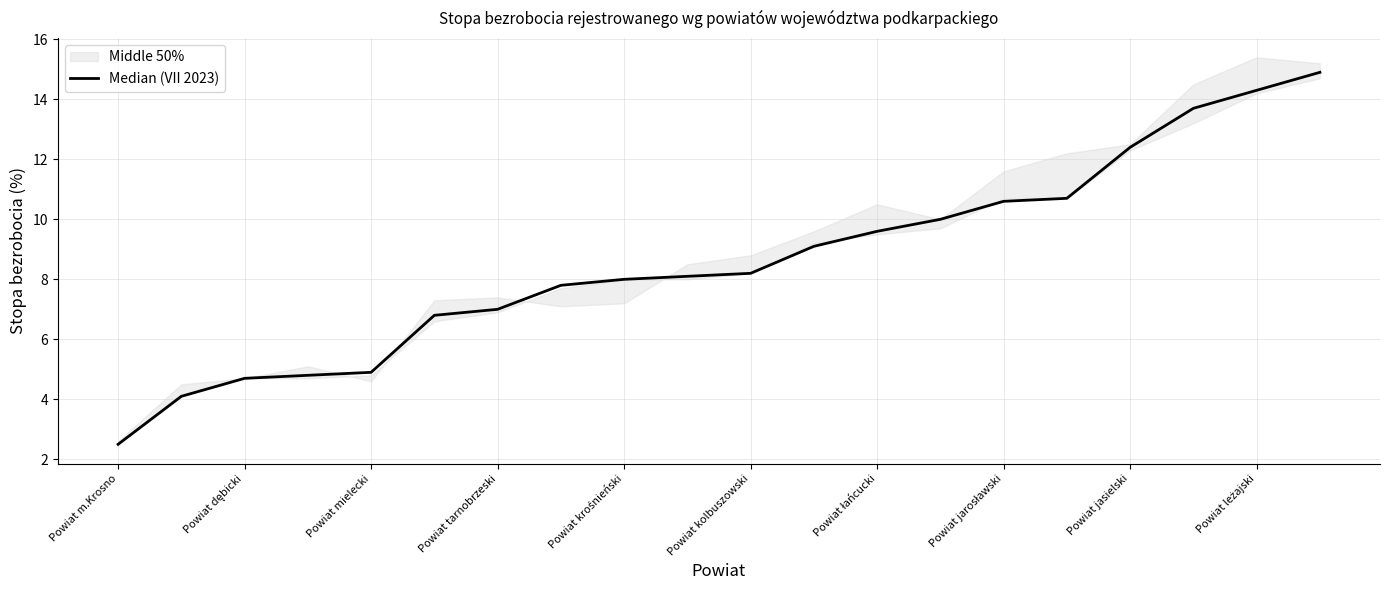

List the labels in order of value, largest first.

19, 18, 17, 16, 15, 14, 13, 12, 11, 10, Powiat leżajski, Powiat jasielski, Powiat jarosławski, Powiat łańcucki, Powiat kolbuszowski, Powiat krośnieński, Powiat tarnobrzeski, Powiat mielecki, Powiat dębicki, Powiat m.Krosno